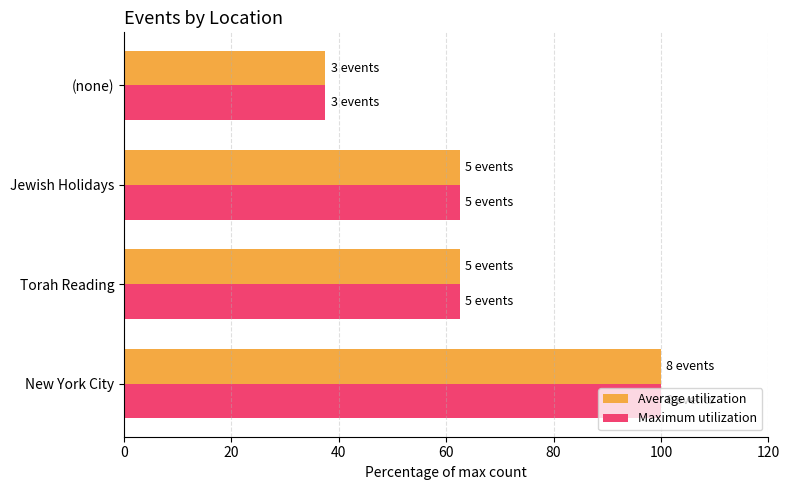

What is the approximate value of Average utilization at (none)?

37.5